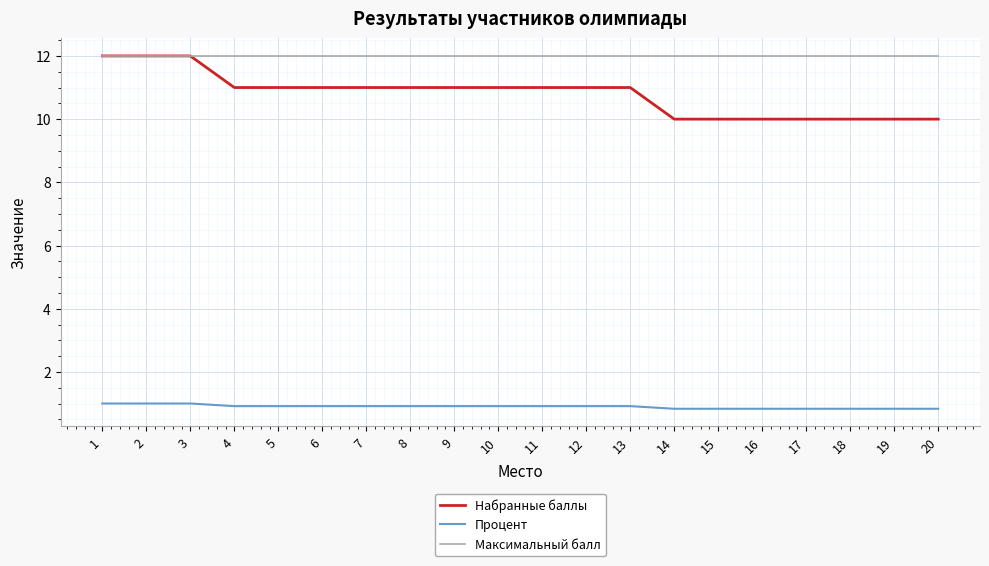

Count the number of data series in this chart.

3